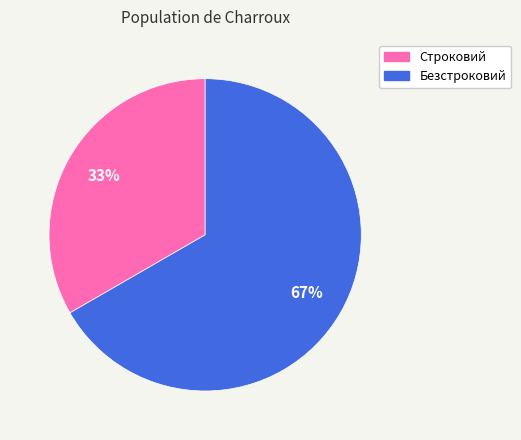

Is it true that Строковий is 33% of the pie?

True